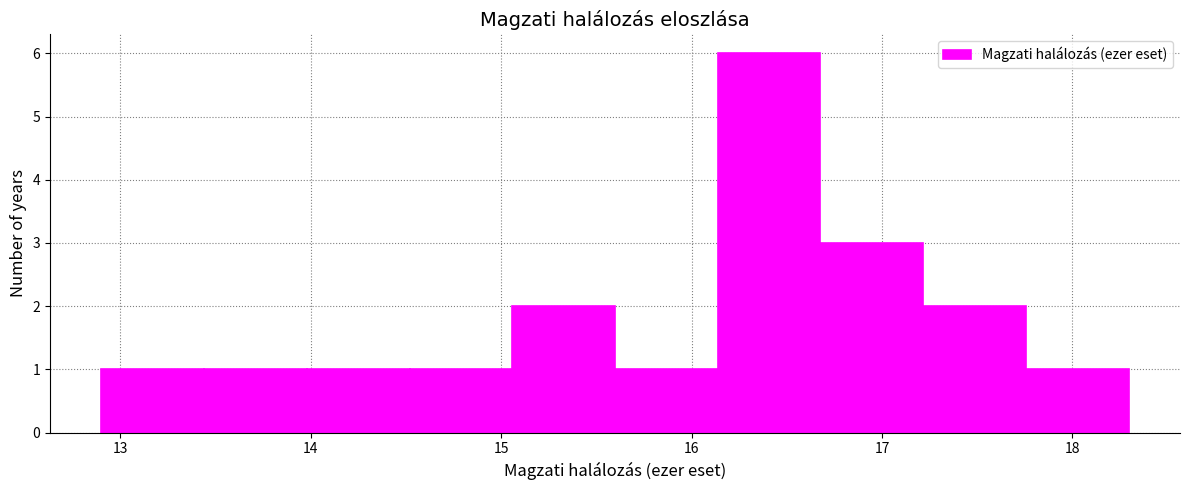

How tall is the bar that spans 17.8 to 18.3 on the x-axis? Neither the bar edges nor the heights are printed on the chart, so give them approximately, as read against the axes.

1